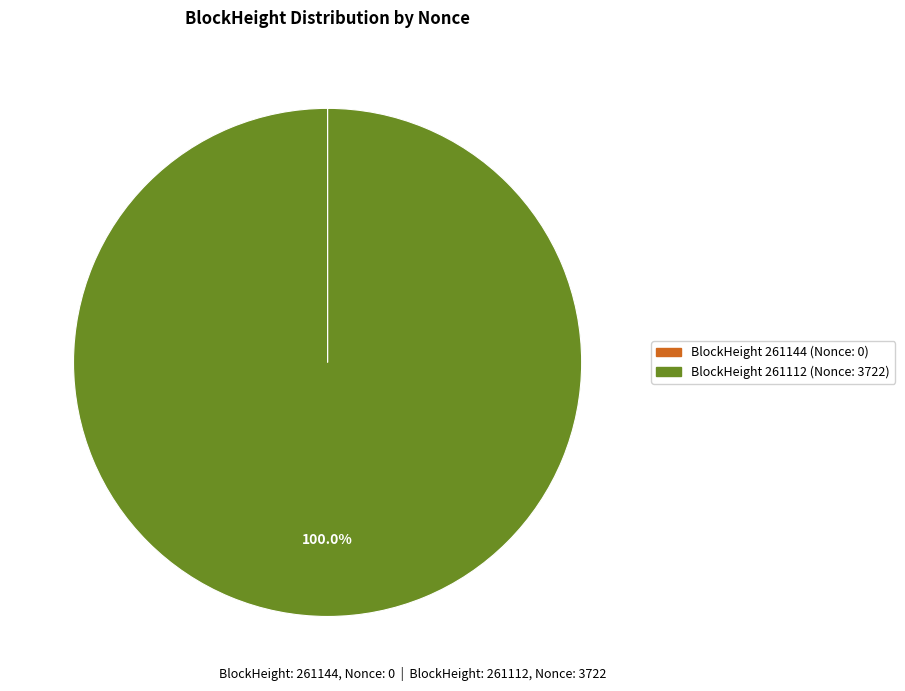

Is there a majority slice in this chart?

Yes